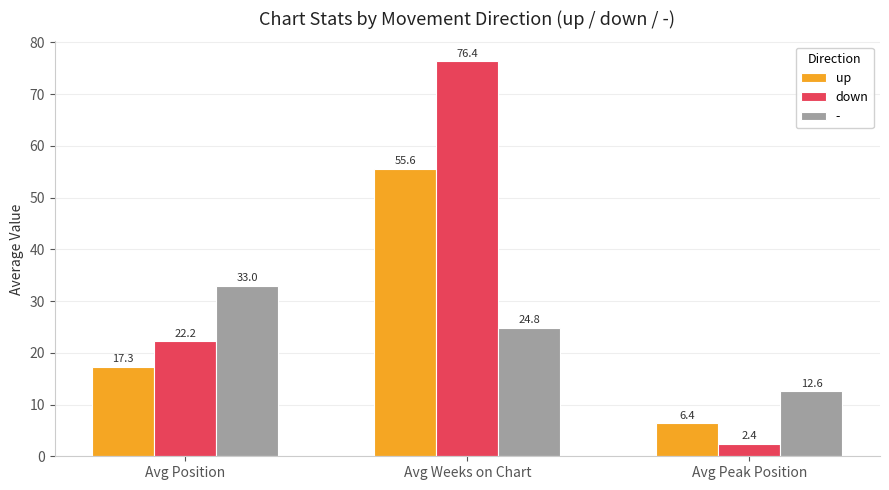

Where does the up series first go above 17?

Avg Position